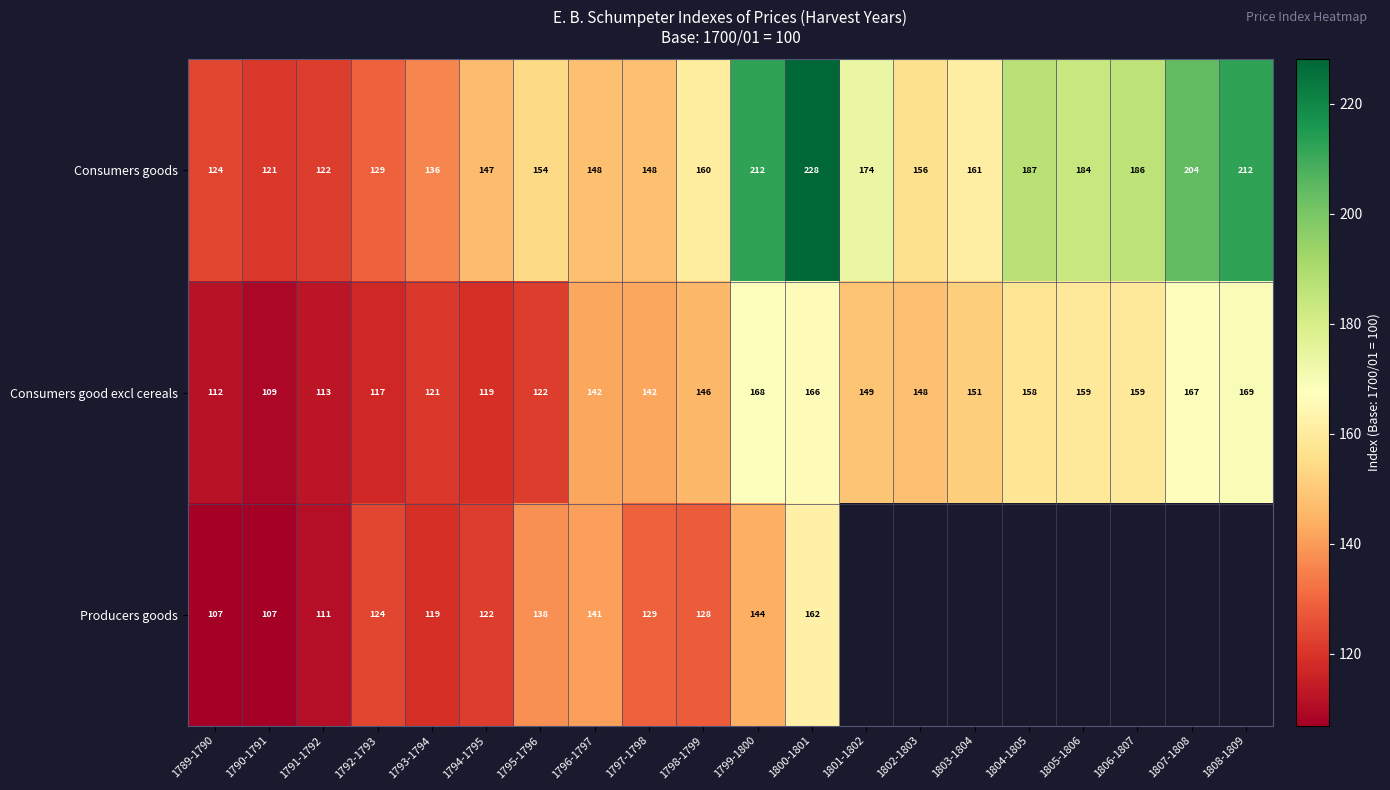

At which category is the sum across all series the highest?

1800-1801